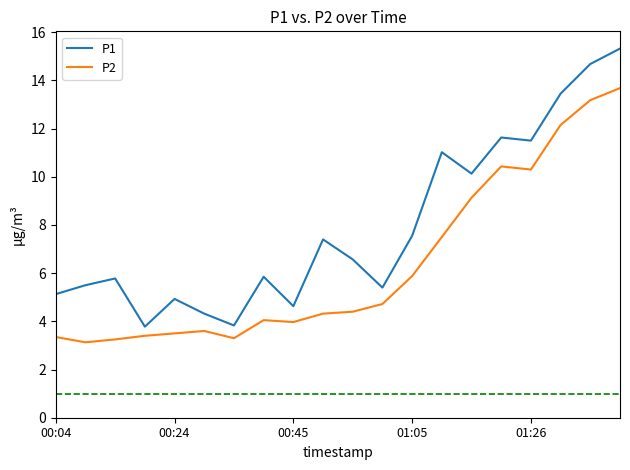

True or false: P1 and P2 cross at least once.

False